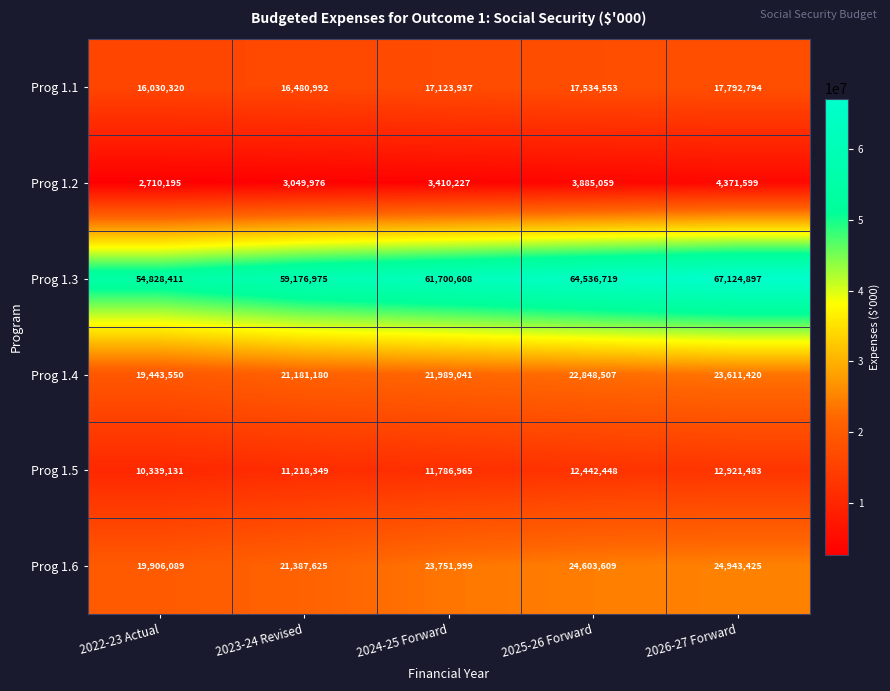

At which category does the chart reach its minimum across all series?

2022-23 Actual